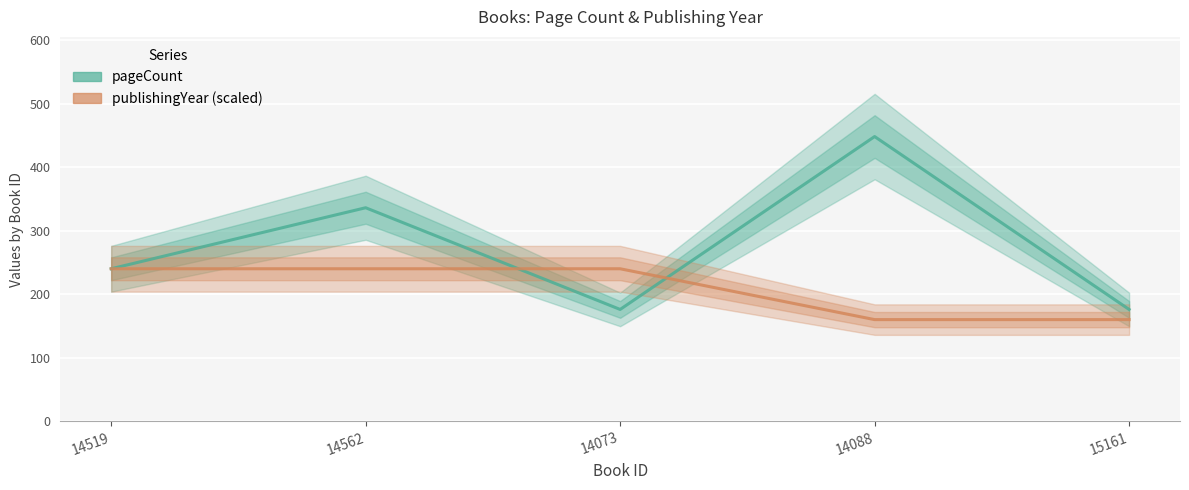

Which has a higher value, 14562 or 14088?

14088